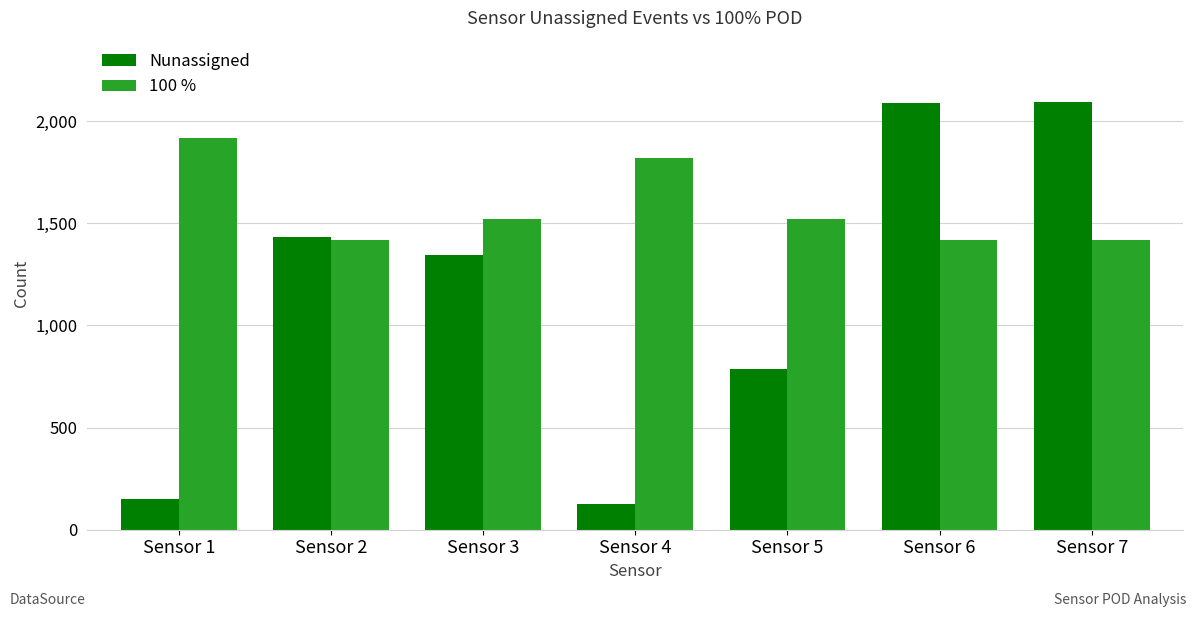

How many values in the Nunassigned series are below 1347?

3